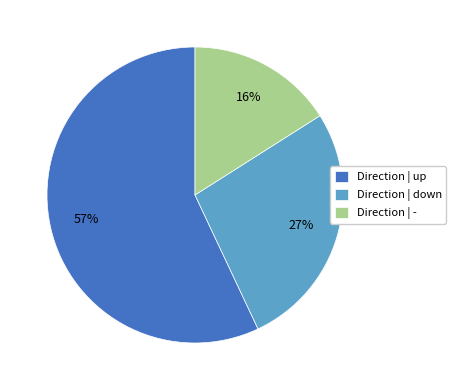

To the nearest percent, what is the combined percentage of Direction | - and Direction | up?

73%